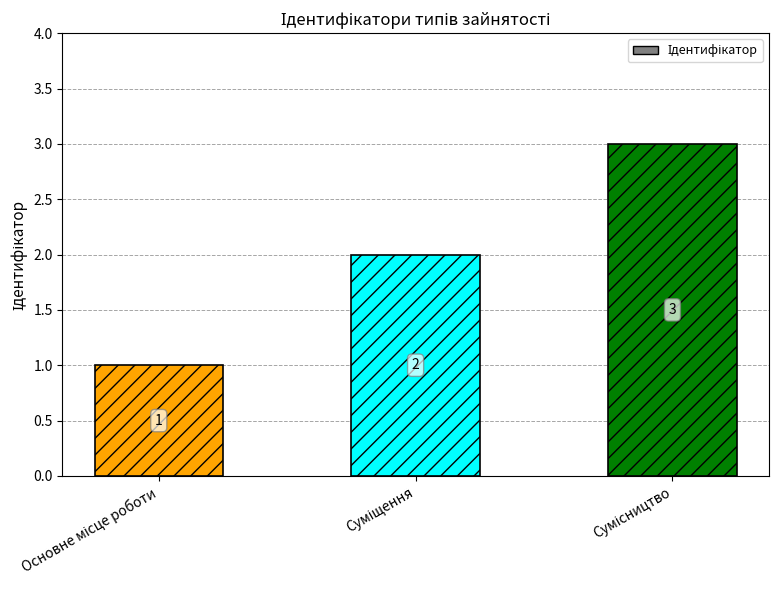

What is the maximum value shown in the chart?

3